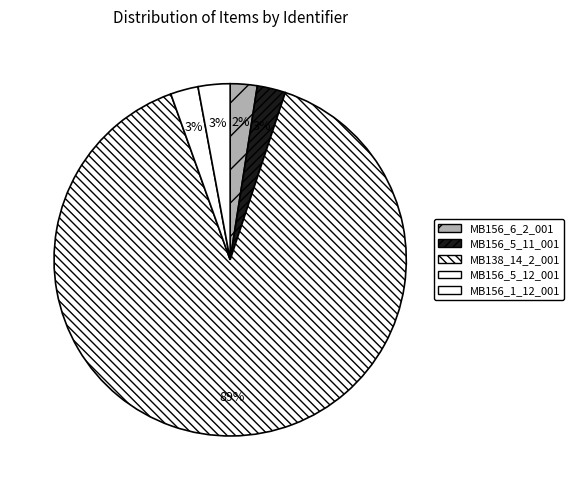

To the nearest percent, what is the combined percentage of MB156_6_2_001 and MB138_14_2_001?

92%